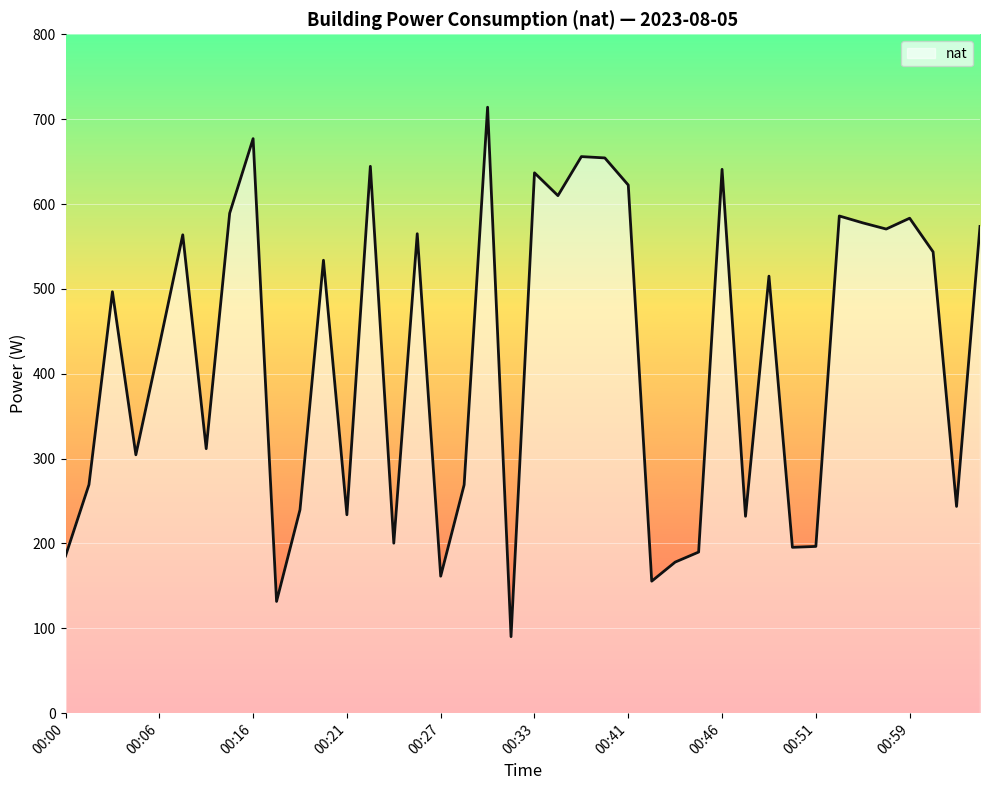

What is the difference between the maximum and minimum values?

623.9